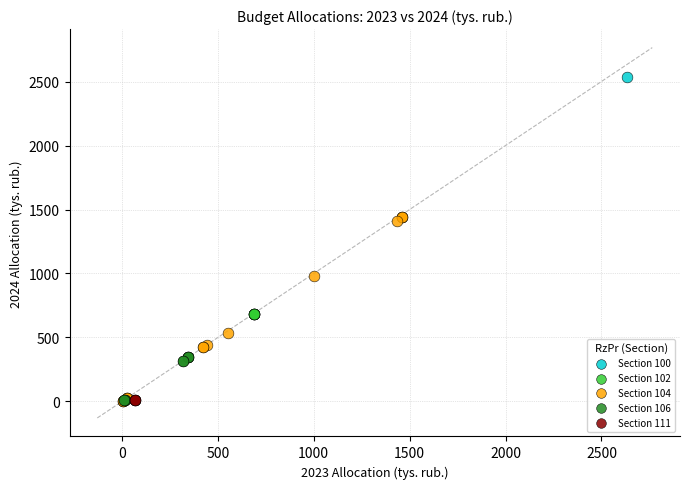

What are all the series names shown in the legend?

Section 100, Section 102, Section 104, Section 106, Section 111